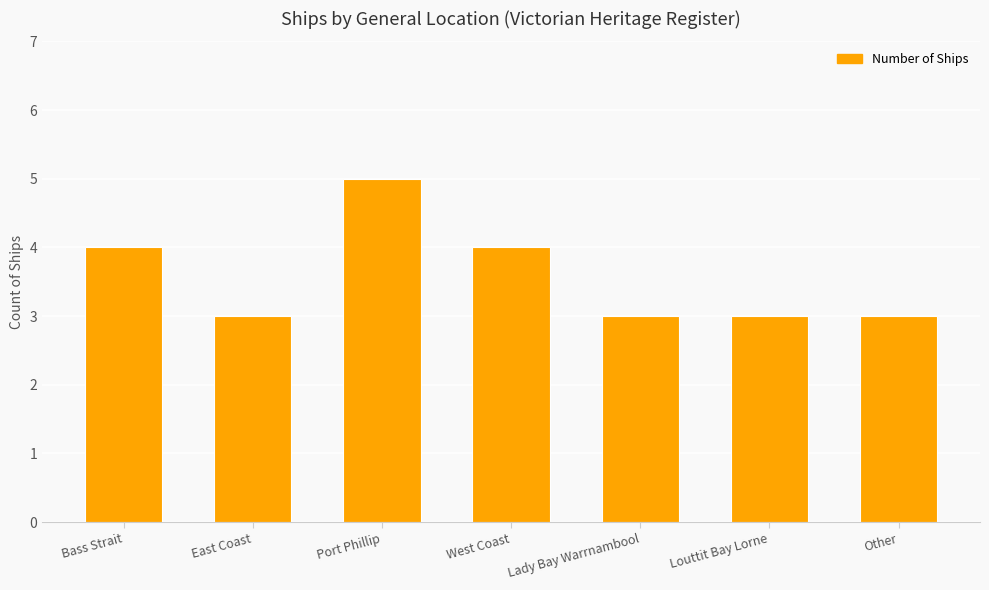

What is the smallest value displayed?

3